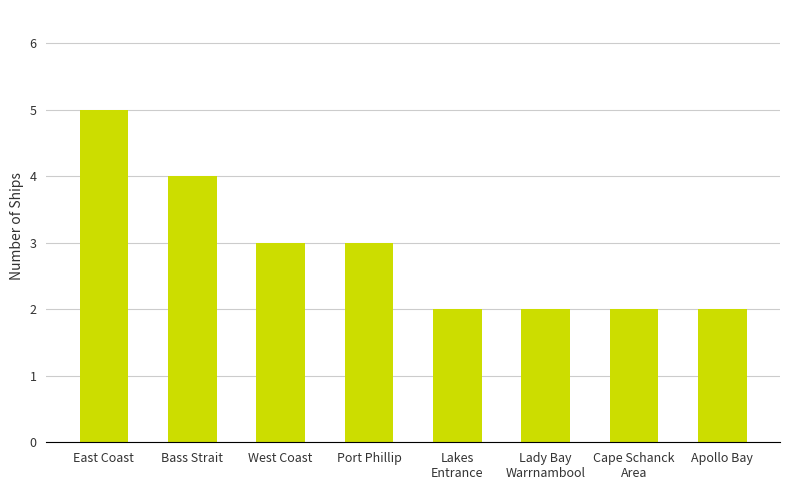

What value does the data have at Bass Strait?

4